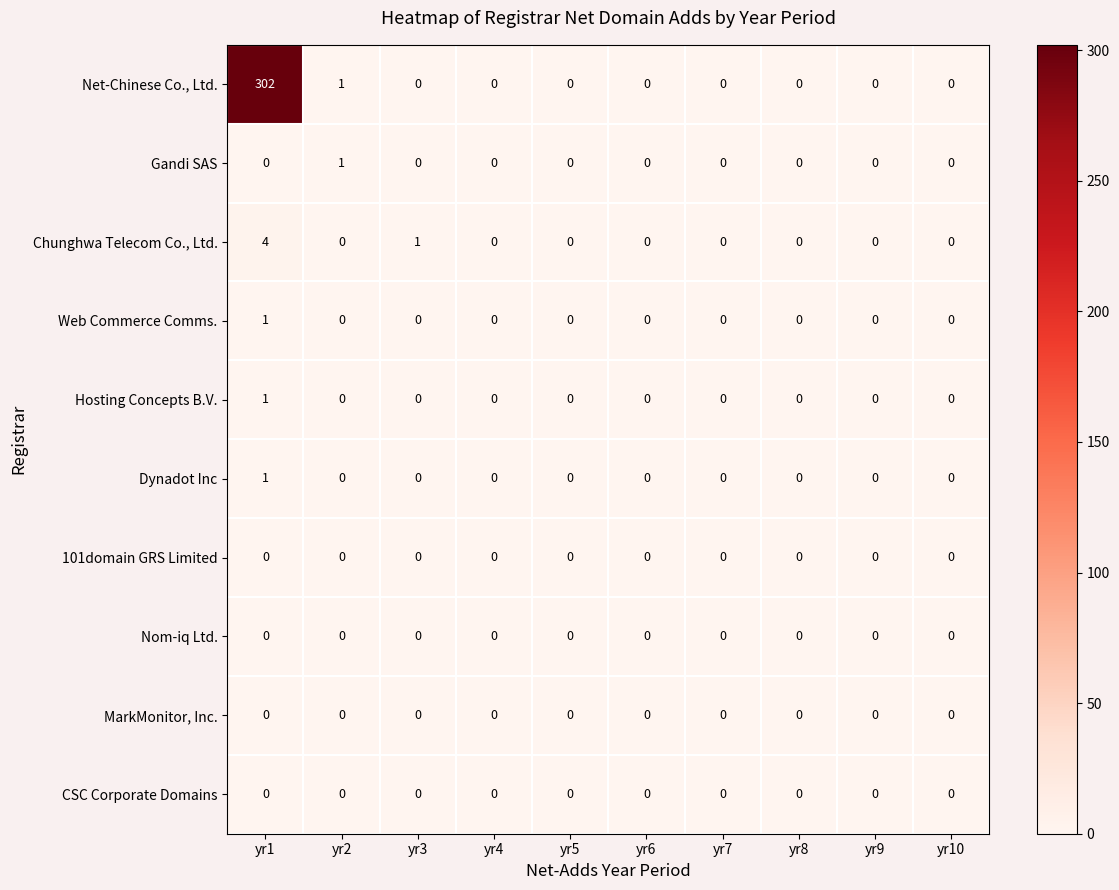

At which category is the sum across all series the highest?

yr1